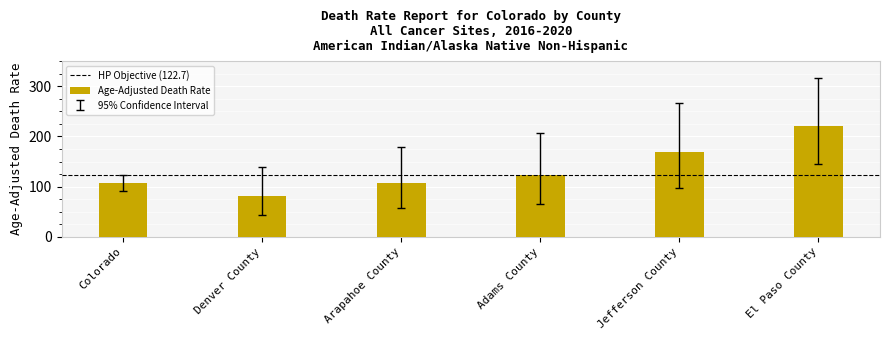

What is the value of the 2nd bar from the left?

81.9